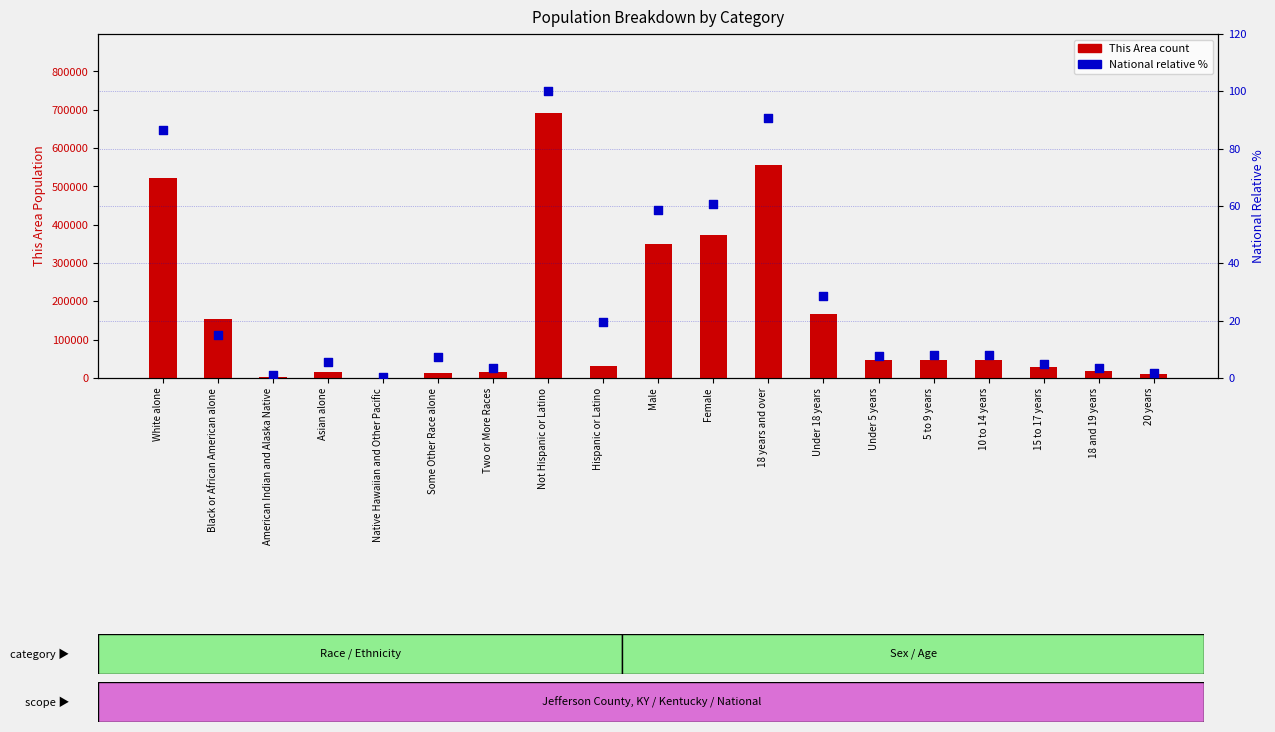

What are all the series names shown in the legend?

This Area count, National % (relative)